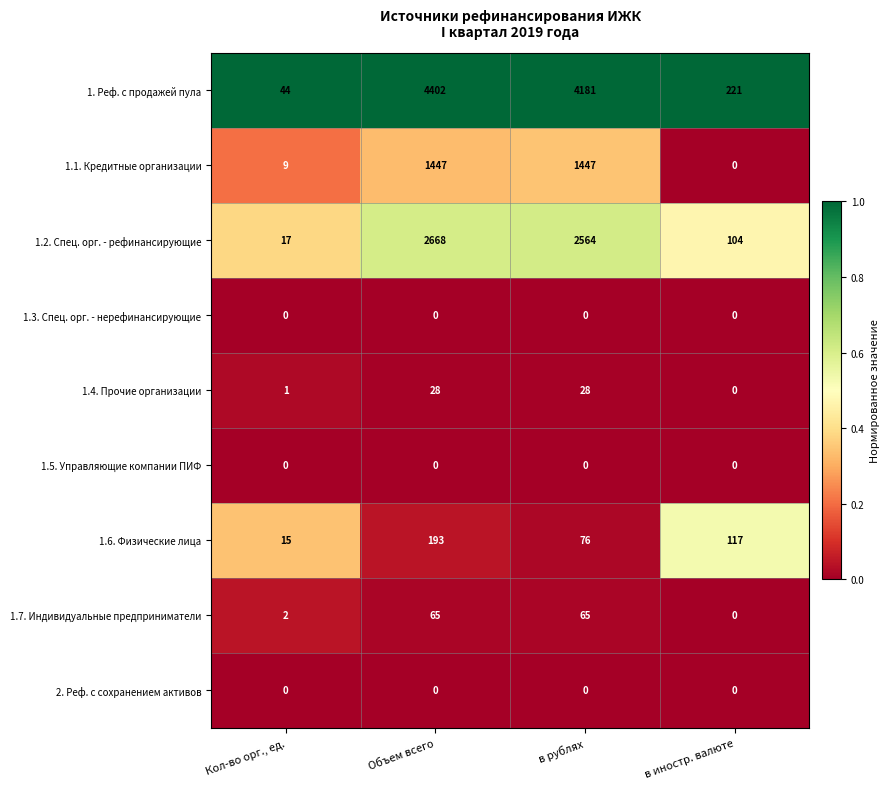

At which category is the sum across all series the highest?

Объем всего